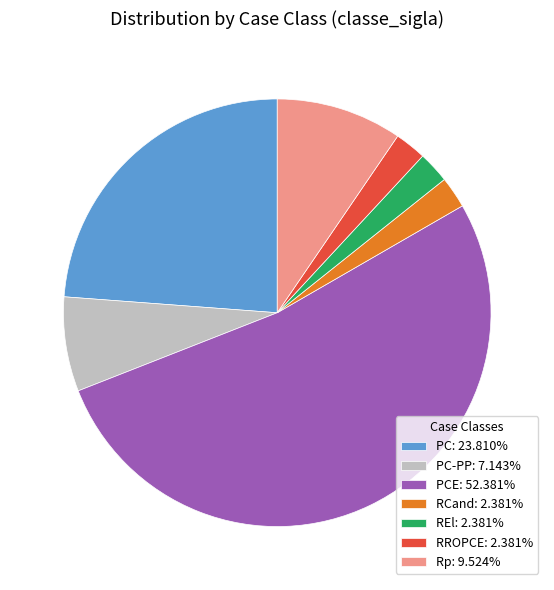

Do REl: 2.381% and RCand: 2.381% together represent more than half of the pie?

No